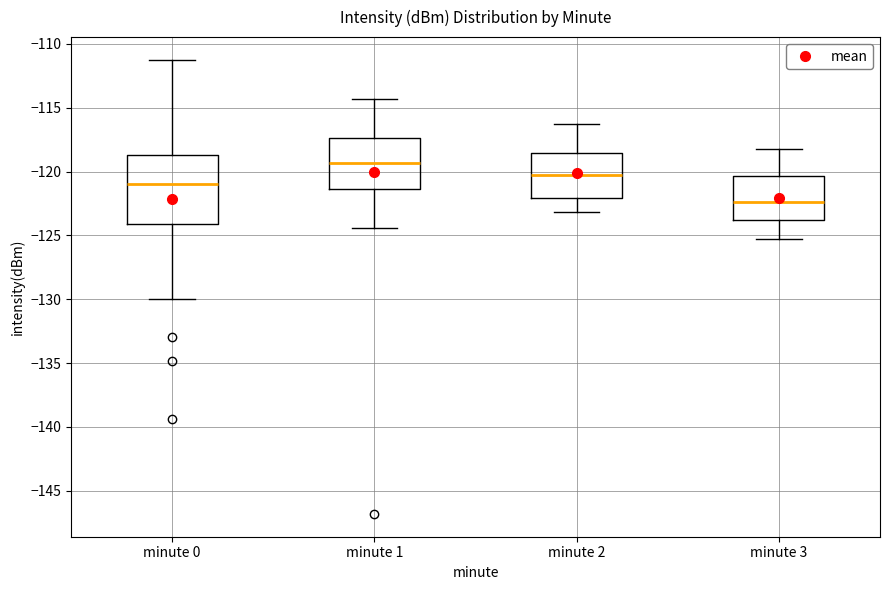

Where does the median line of the box for minute 3 sit on the y-axis? The values are not printed on the chart, so give them approximately, as read against the axis.

-122.5